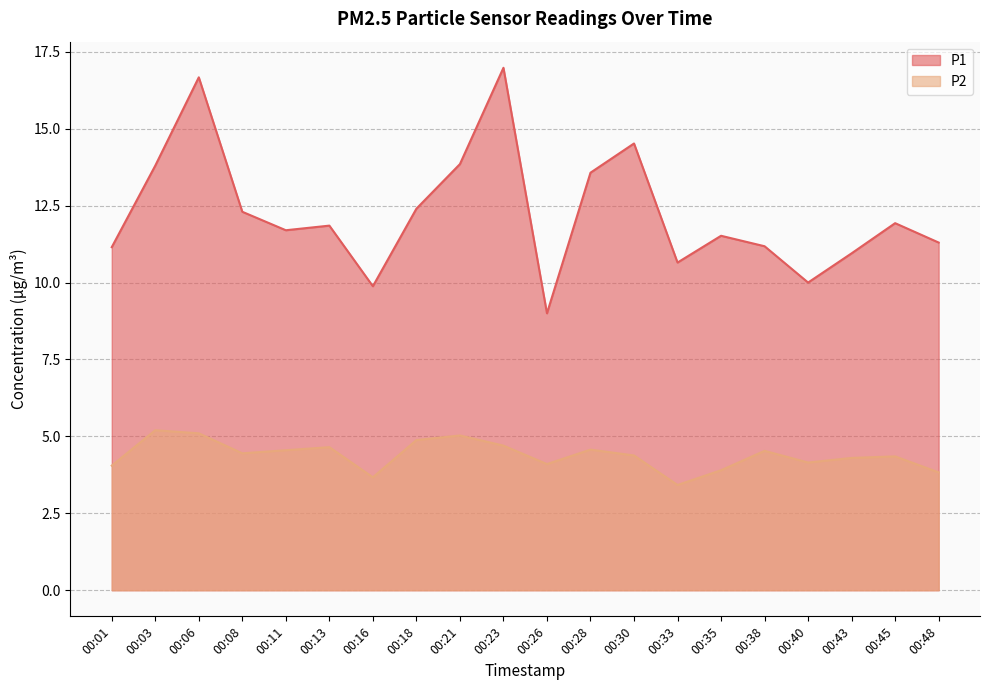

What is the total value across all series at 00:35?

15.4